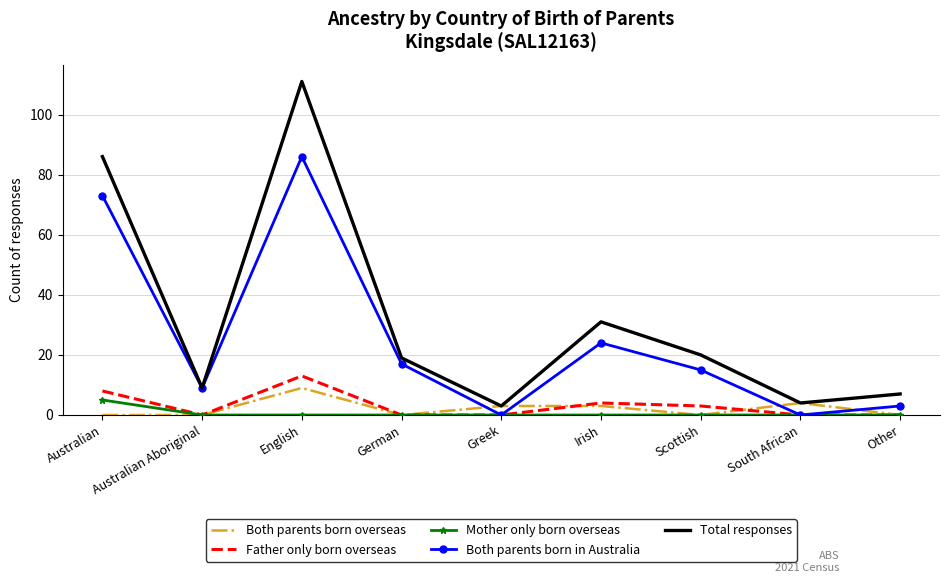

Count the Both parents born overseas values in the range 0 to 3.

7